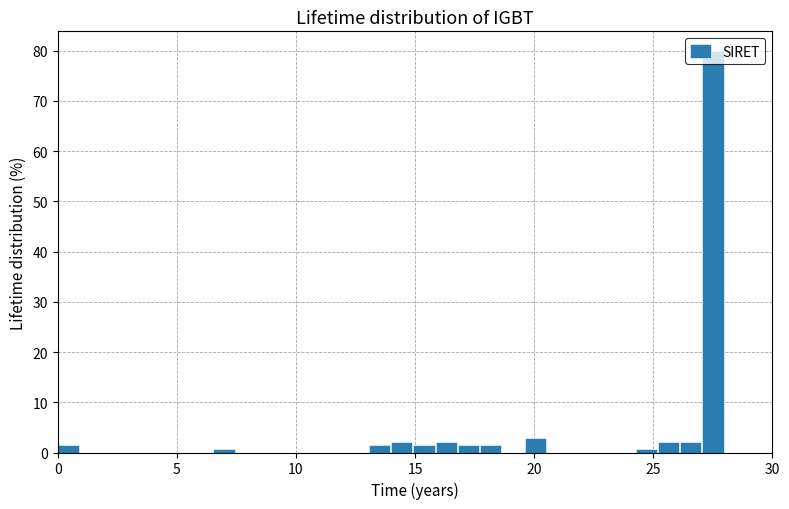

Read against the x-axis, roughly where is the centre of the tallest bar?

27.5